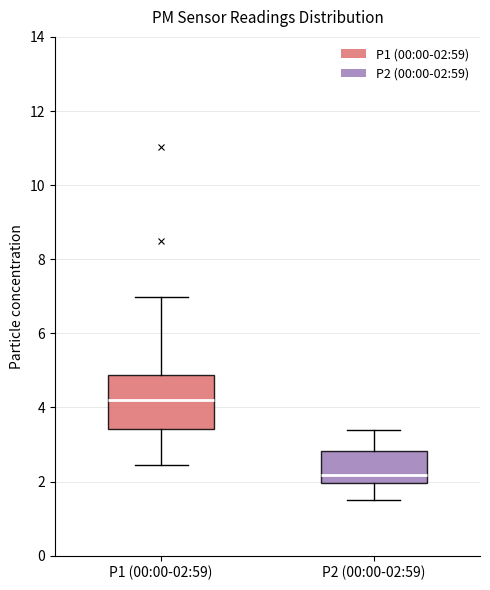

Which box's median line is the lowest?

P2 (00:00-02:59)